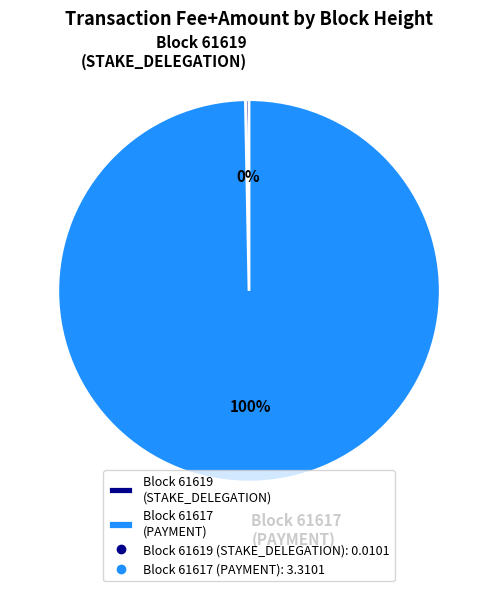

The Block 61619 (STAKE_DELEGATION) slice represents 0% of the pie. True or false?

True